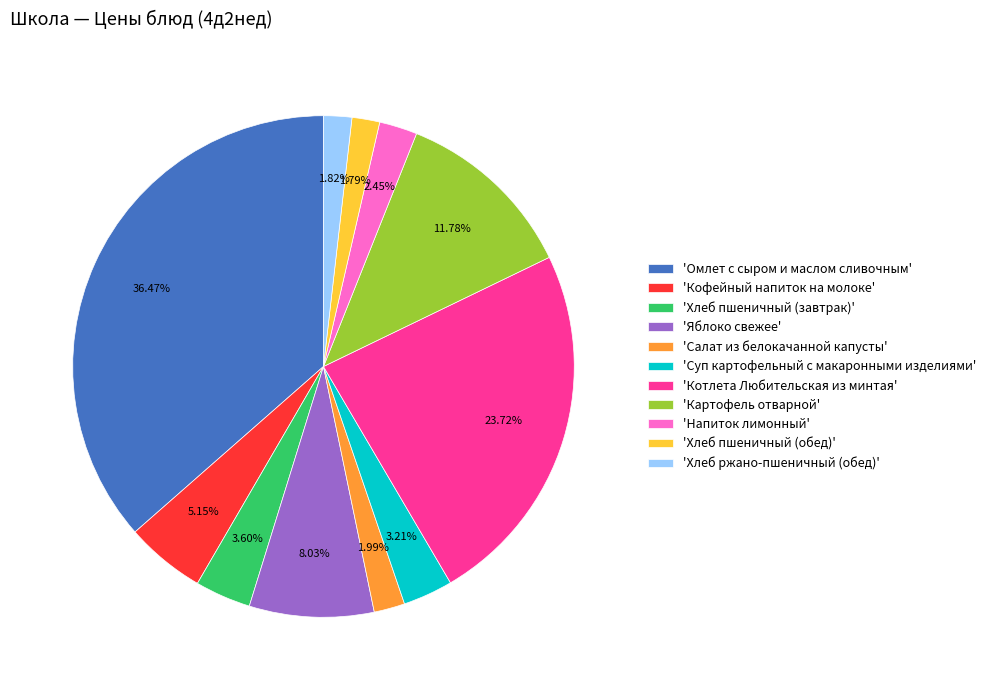

To the nearest percent, what is the average slice percentage?

9%